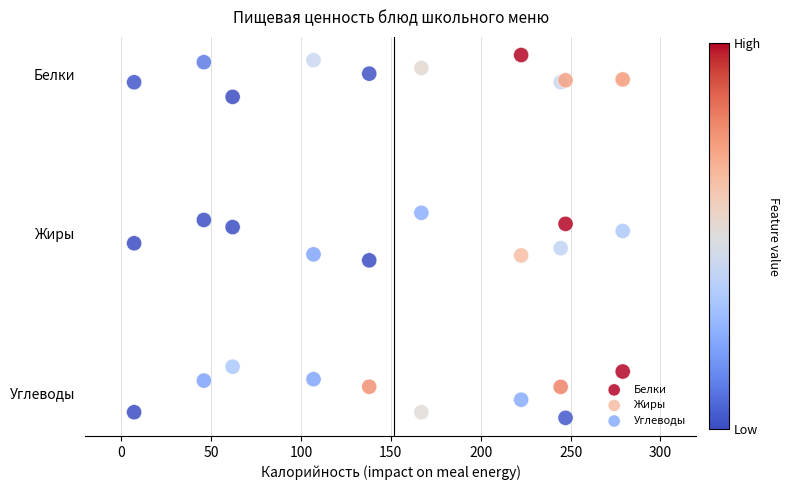

What are all the series names shown in the legend?

Белки, Жиры, Углеводы